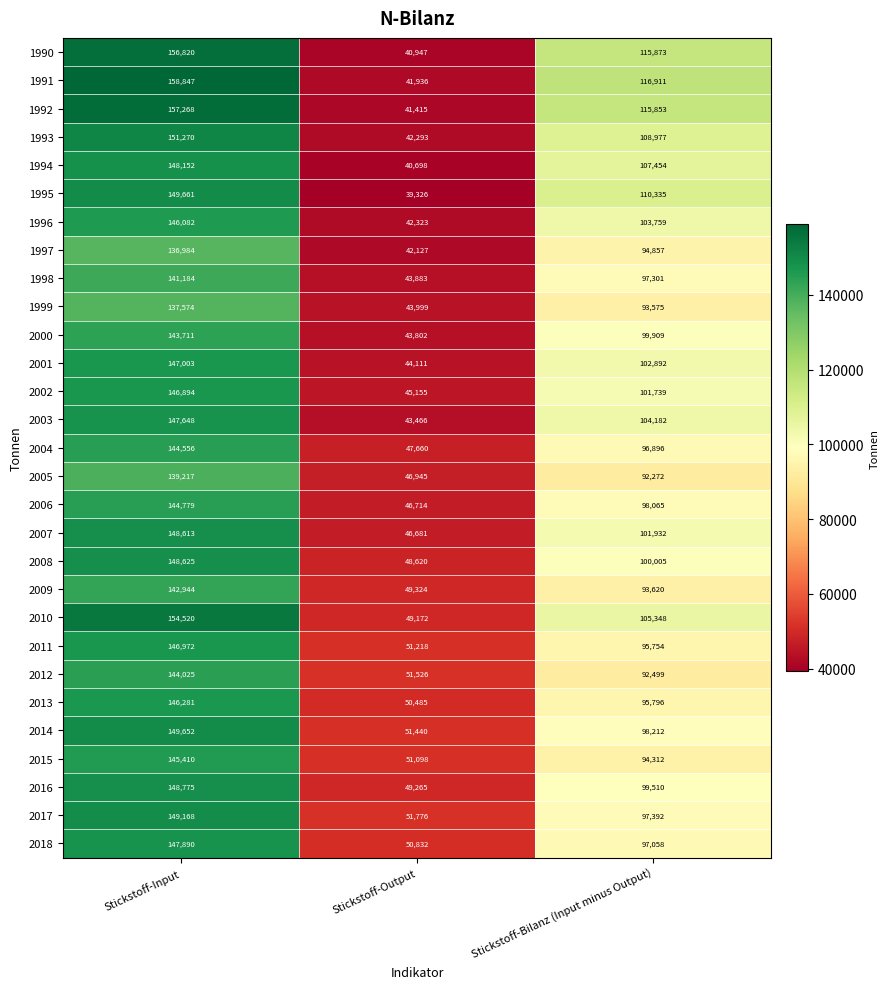

What is the smallest value displayed?

39326